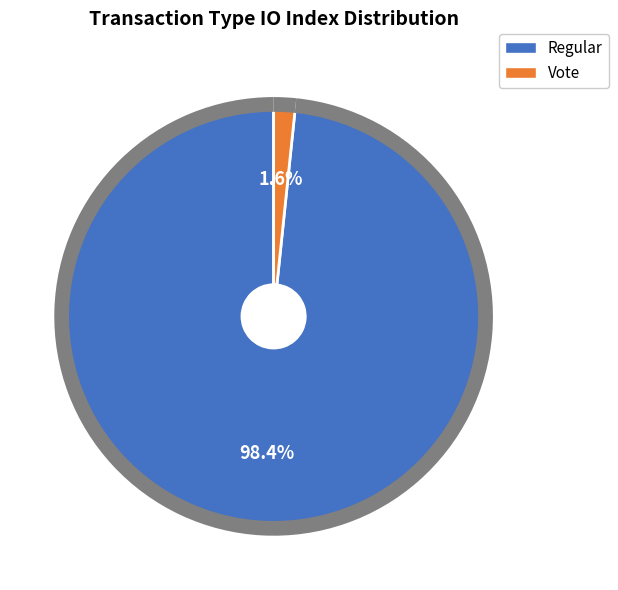

Is Regular the majority of the pie?

Yes